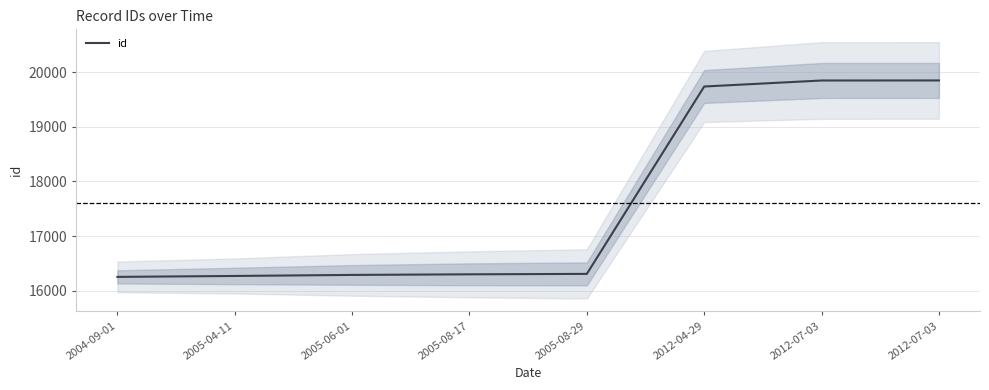

Rank the categories by value from highest to lowest.

2012-07-03, 2012-07-03, 2012-04-29, 2005-08-29, 2005-08-17, 2005-06-01, 2005-04-11, 2004-09-01